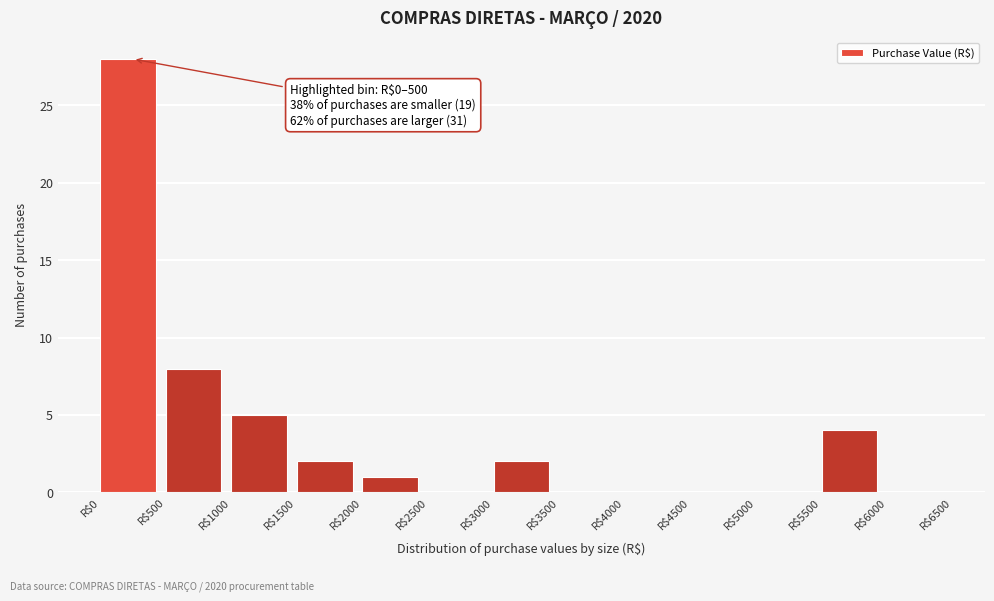

Which range on the x-axis has the tallest bar?

0 to 500